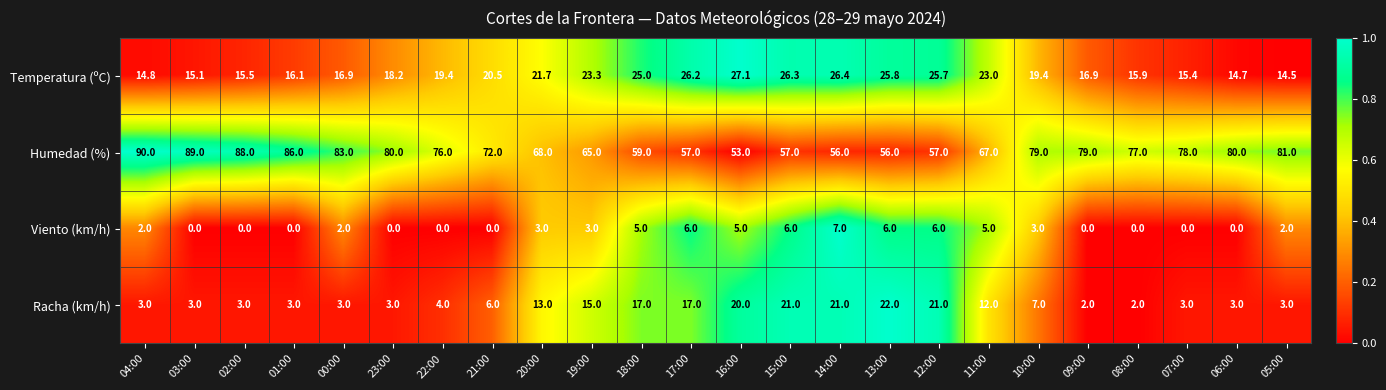

Which category has the highest value in the Humedad (%) series?

04:00